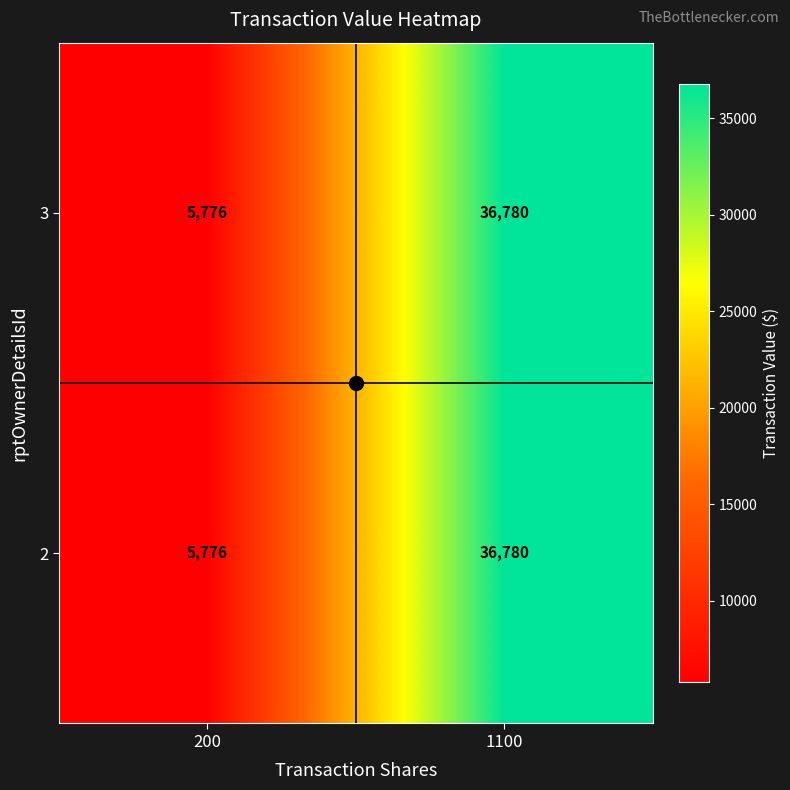

What is the sum of all 3 values?

42556